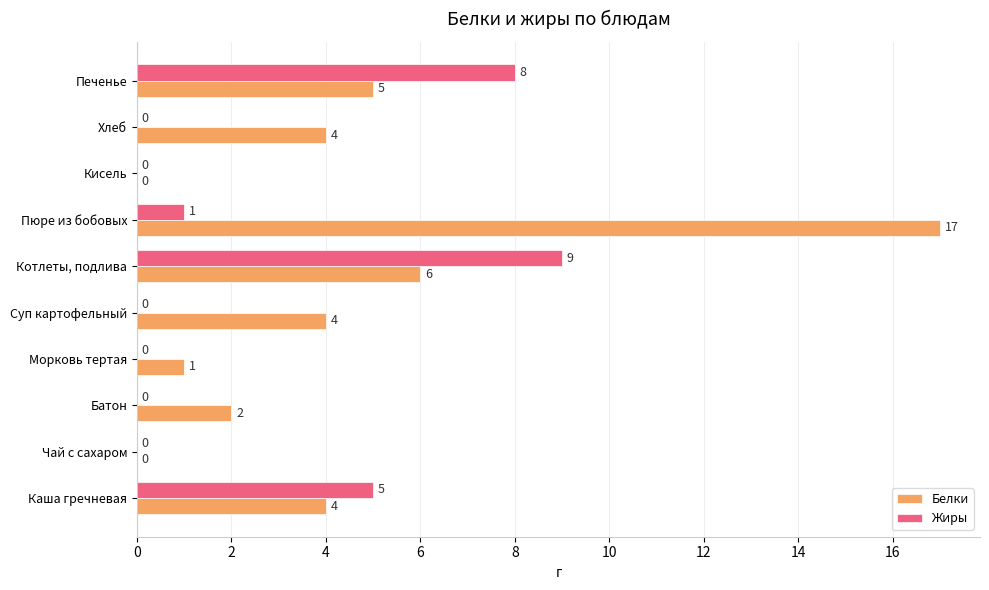

Which series has the largest range (max minus min)?

Белки